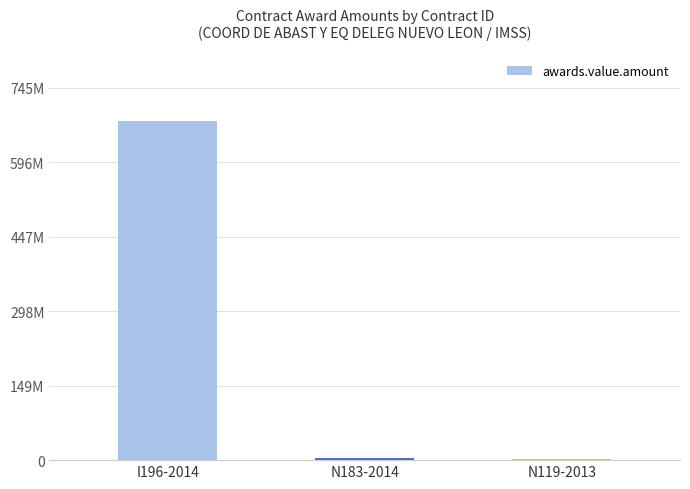

Which has a higher value, N119-2013 or N183-2014?

N183-2014